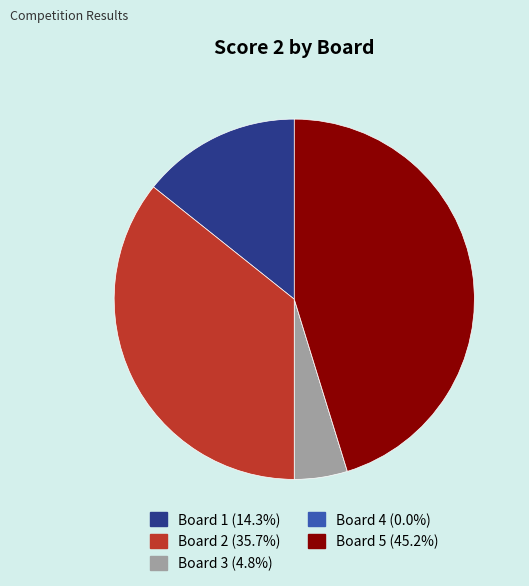

Which has a higher value, Board 1 or Board 5?

Board 5